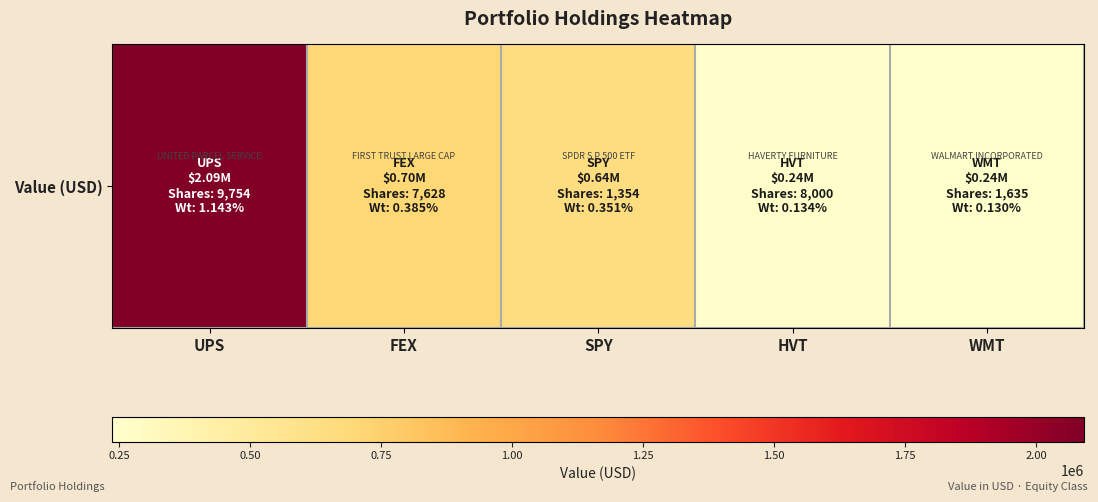

What value does the data have at FEX?

704000